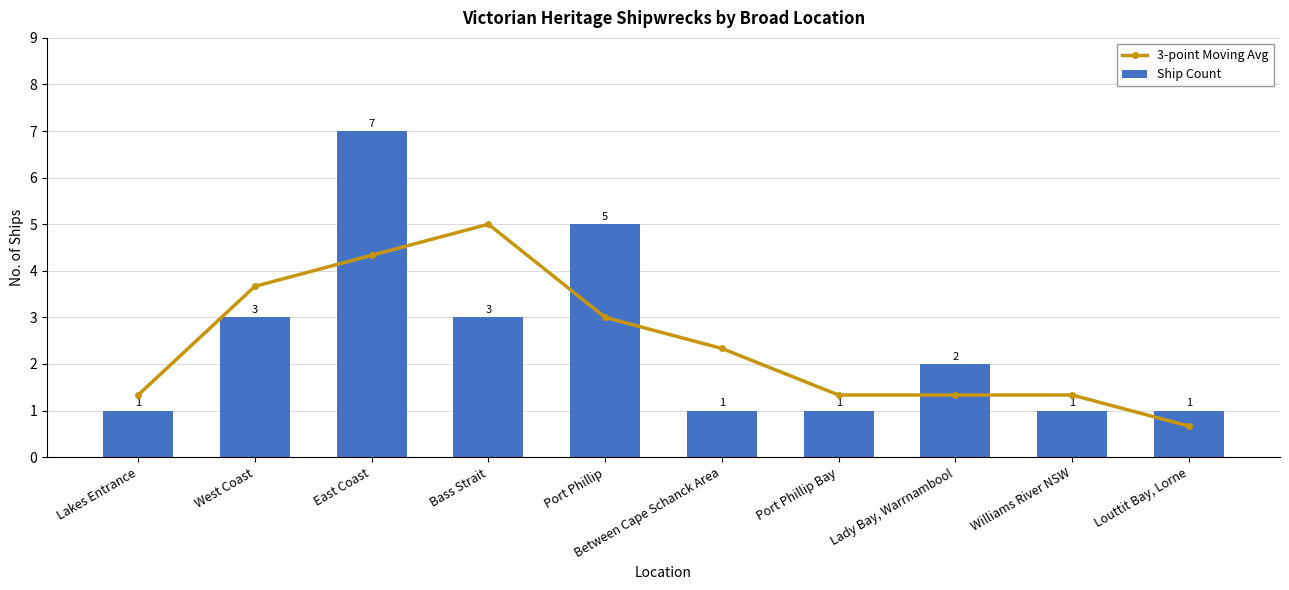

Reading right to left, what are all the values shown in this chart?

3-point Moving Avg: 0.7	1.3	1.3	1.3	2.3	3.0	5.0	4.3	3.7	1.3
Ship Count: 1.0	1.0	2.0	1.0	1.0	5.0	3.0	7.0	3.0	1.0